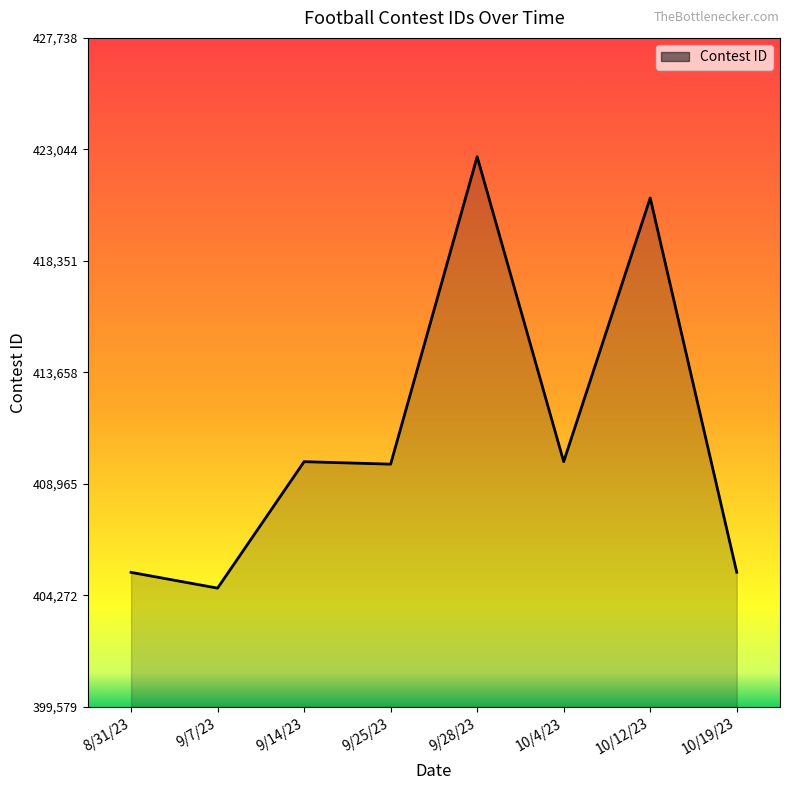

Between 10/12/23 and 10/19/23, which is larger?

10/12/23